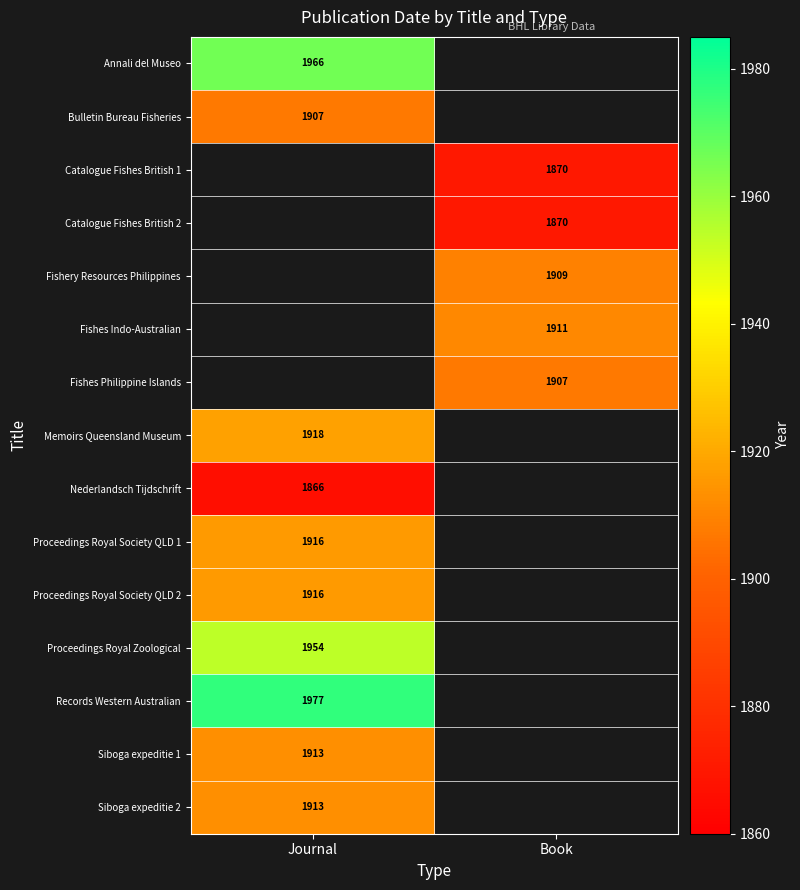

The value of Annali del Museo at Journal is 1966. True or false?

True